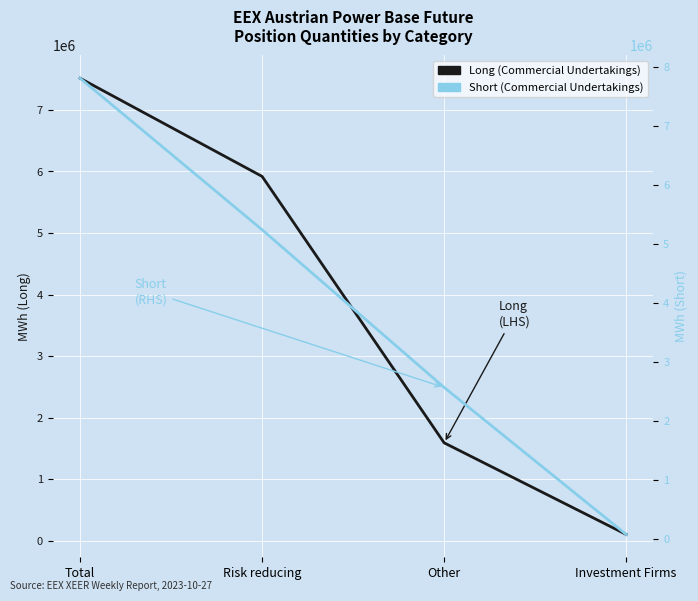

At which category does the chart reach its peak across all series?

Total